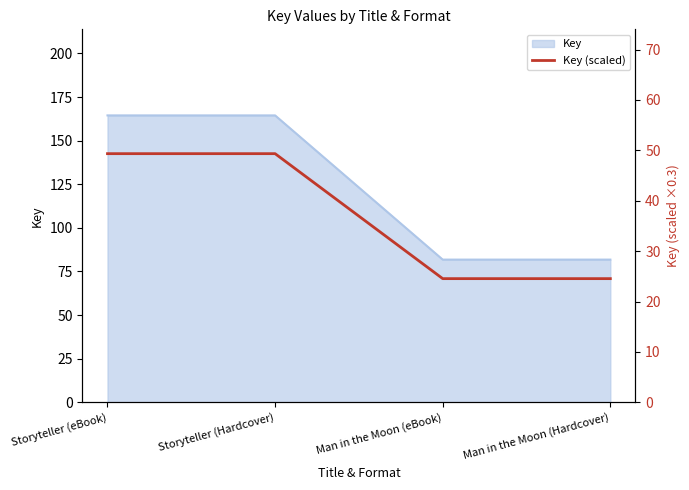

List the labels in order of value, smallest first.

Man in the Moon (eBook), Man in the Moon (Hardcover), Storyteller (eBook), Storyteller (Hardcover)